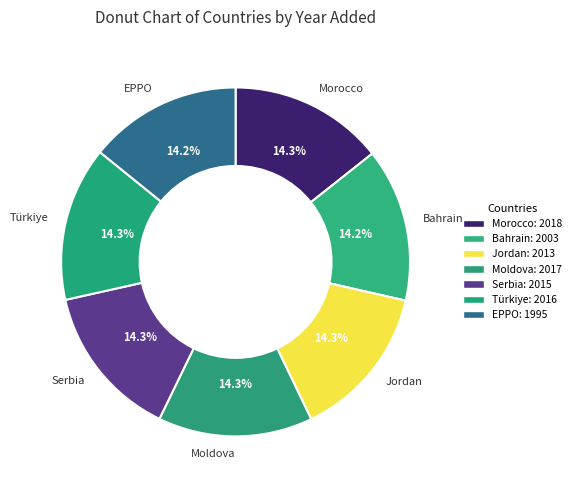

To the nearest percent, what percentage of the pie is Serbia?

14%